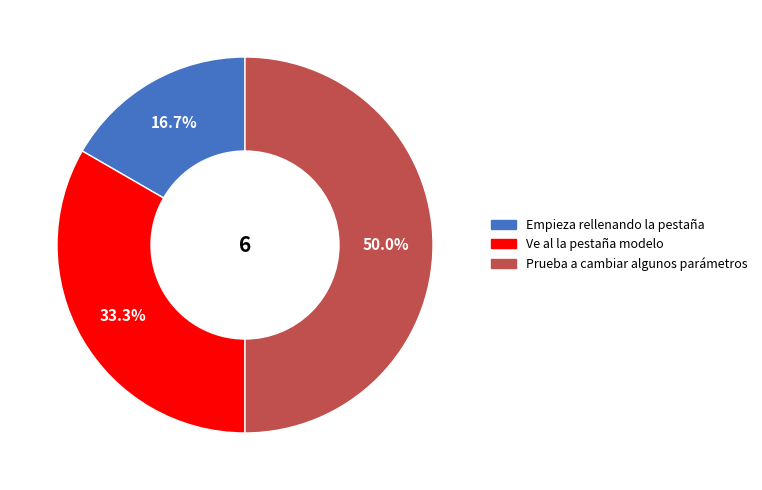

To the nearest percent, what portion does Ve al la pestaña modelo represent?

33%